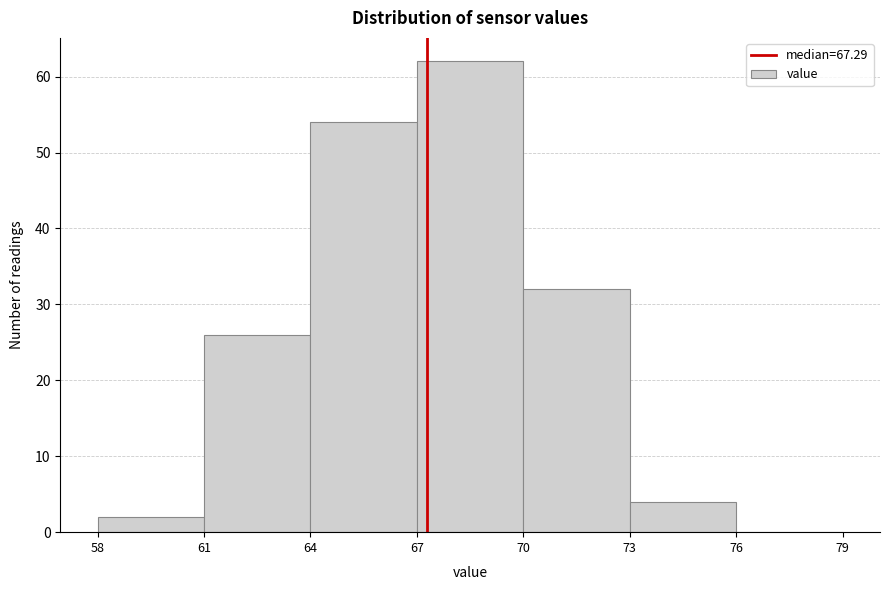

Reading left to right, transcribe this chart: for each bar, give the range it covers on the x-axis and its height. The values are not printed on the chart, so give them approximately, as read against the axis.

58 to 61: 2
61 to 64: 26
64 to 67: 54
67 to 70: 62
70 to 73: 32
73 to 76: 4
76 to 79: 0